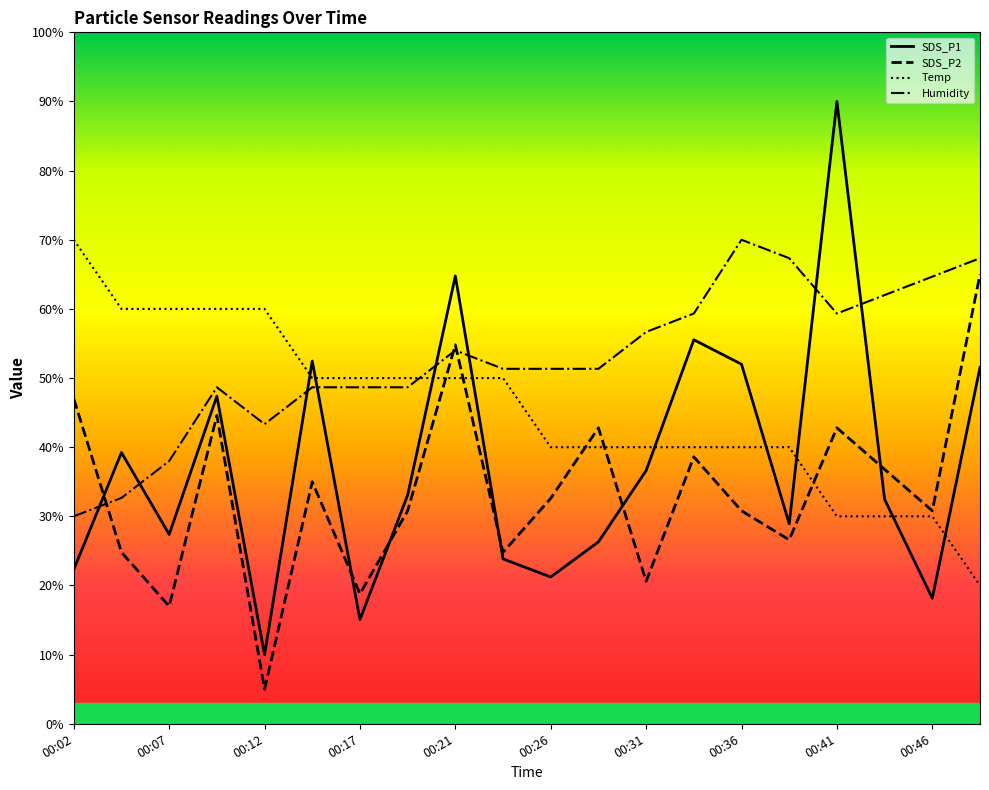

Where does the Temp series first go above 4?

00:02